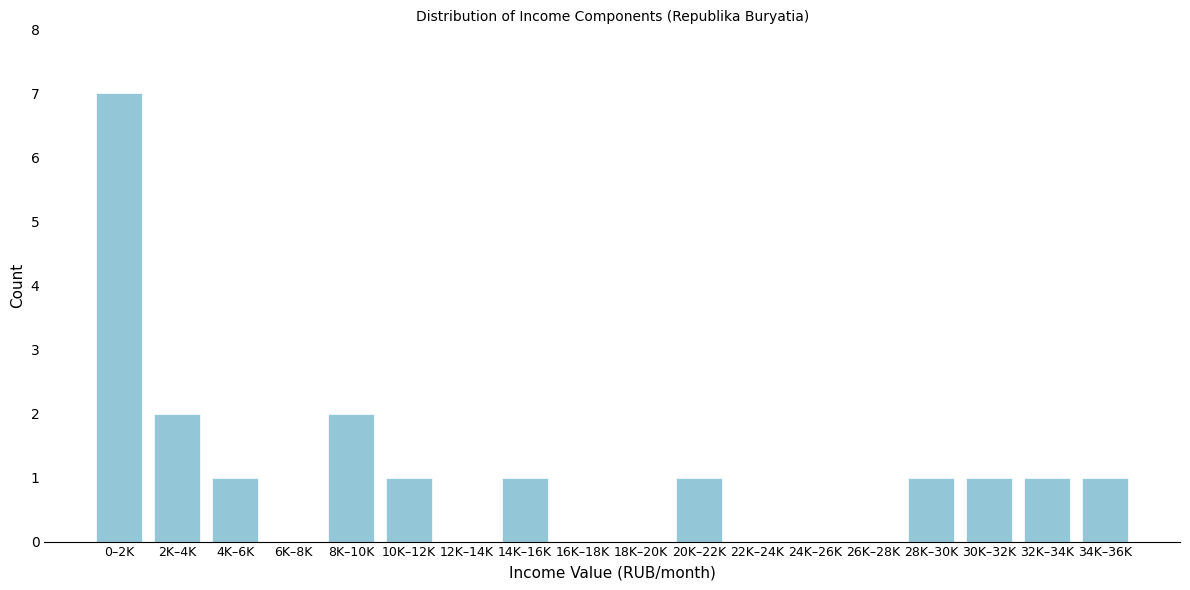

Reading left to right, list all the values displayed in this chart.

0–2K=7	2K–4K=2	4K–6K=1	6K–8K=0	8K–10K=2	10K–12K=1	12K–14K=0	14K–16K=1	16K–18K=0	18K–20K=0	20K–22K=1	22K–24K=0	24K–26K=0	26K–28K=0	28K–30K=1	30K–32K=1	32K–34K=1	34K–36K=1